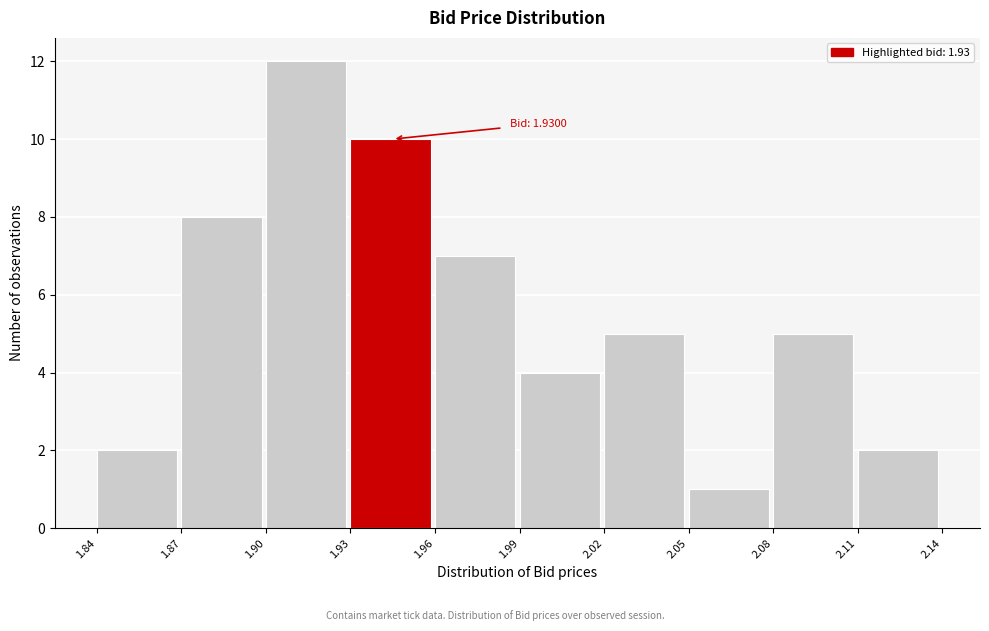

Over which range of the x-axis is the bar tallest?

1.90 to 1.93